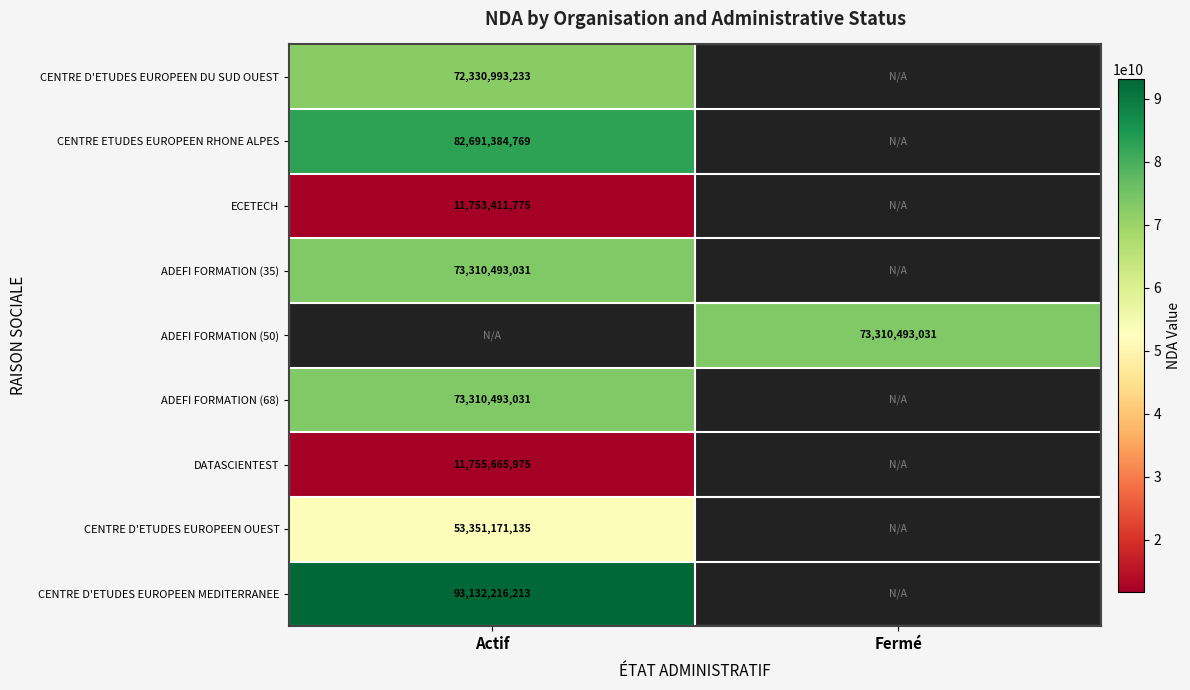

The value of ADEFI FORMATION (50) at Fermé is 73310493031. True or false?

True